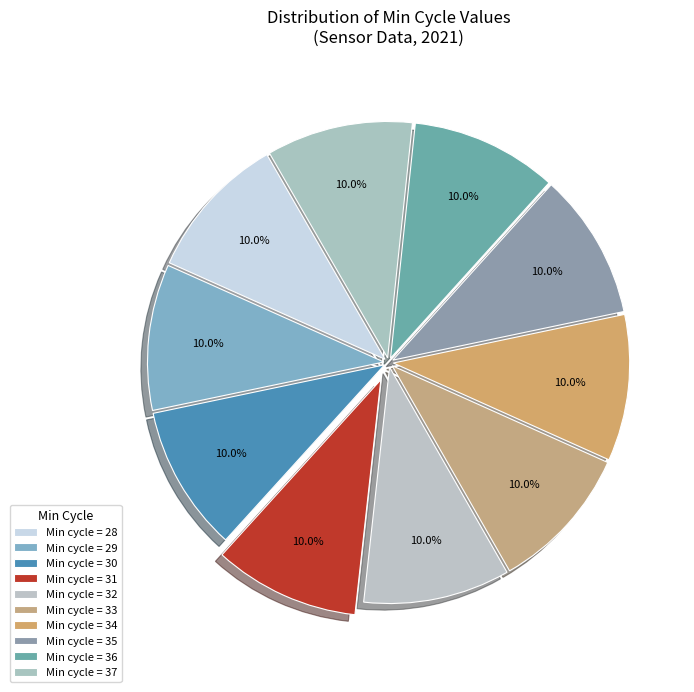

Rank the categories by value from highest to lowest.

Min_cycle=32, Min_cycle=36, Min_cycle=34, Min_cycle=33, Min_cycle=37, Min_cycle=35, Min_cycle=29, Min_cycle=30, Min_cycle=31, Min_cycle=28